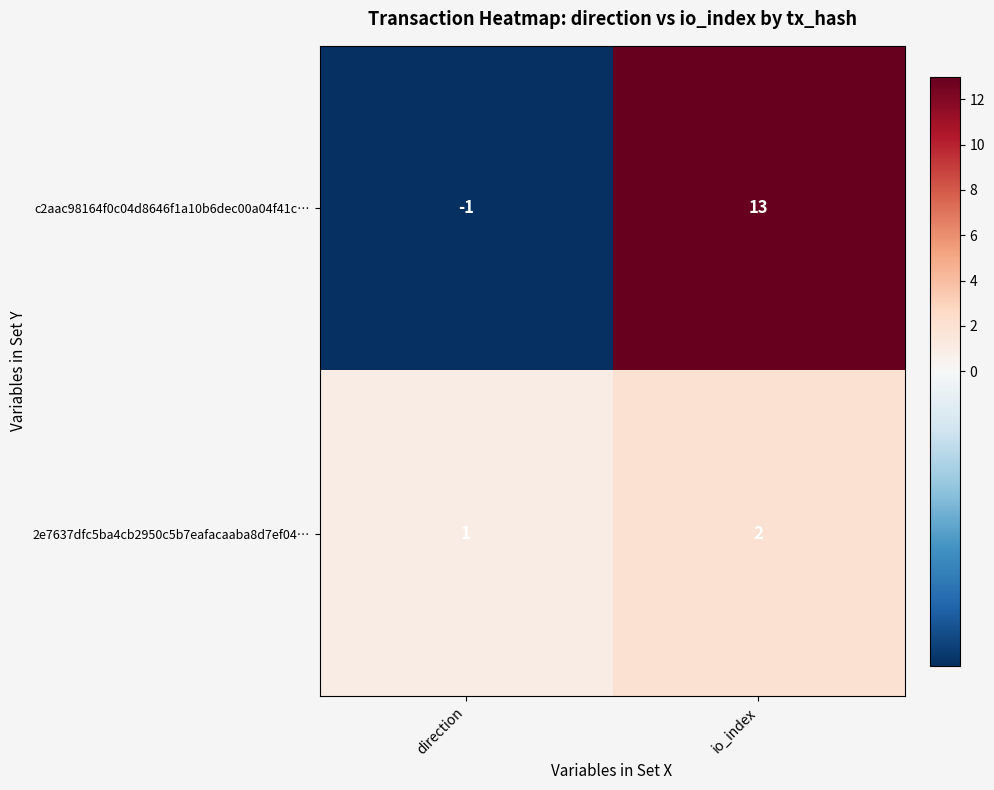

Where is 2e7637dfc5ba4cb2950c5b7eafacaaba8d7ef04… nearest to the value 1?

direction